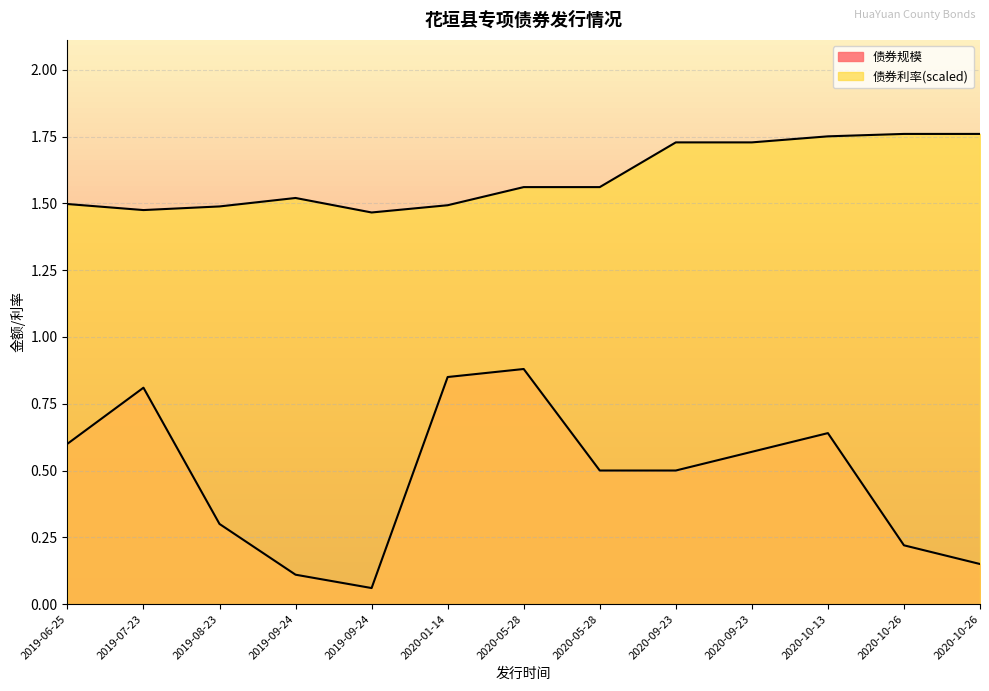

Count the number of categories in the chart.

13